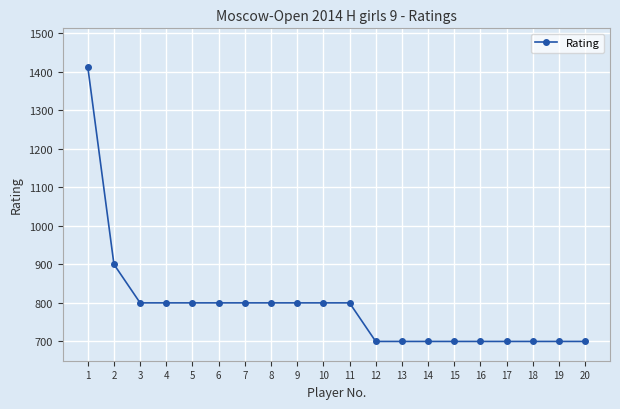

At which label is the value closest to 1056?

2